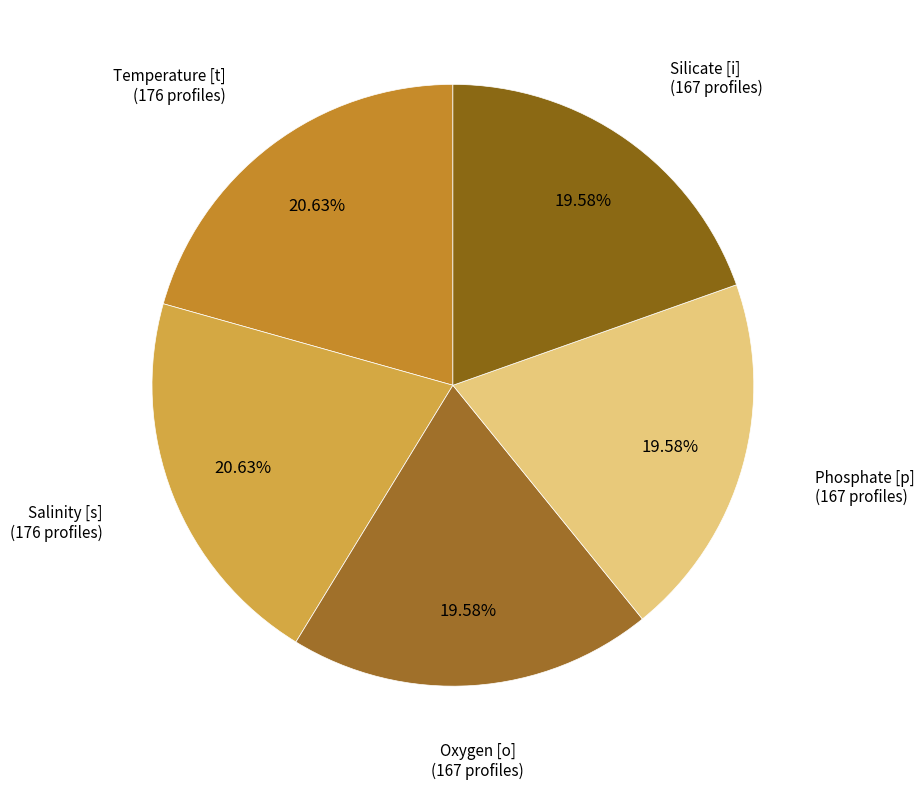

Is the sum of Salinity [s] (176 profiles) and Silicate [i] (167 profiles) greater than half?

No